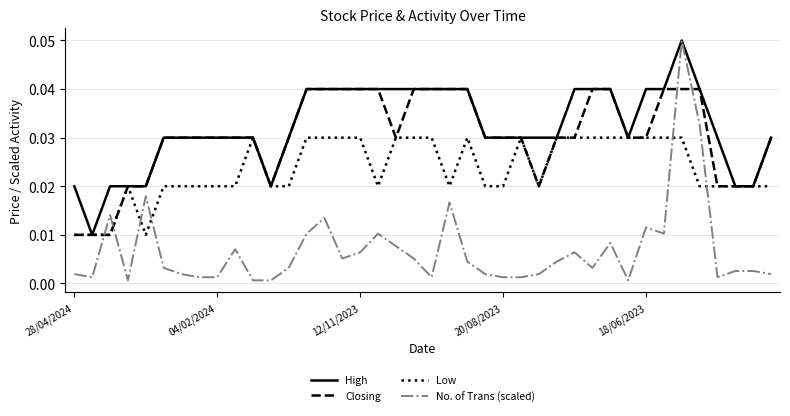

How many intersections are there between Low and No. of Trans (scaled)?

6